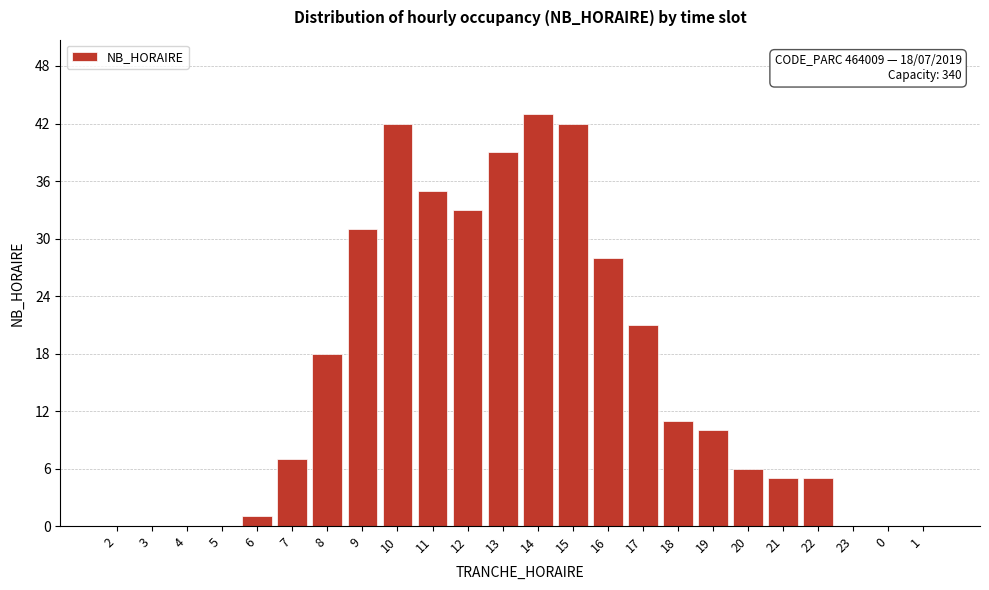

Reading left to right, extract all data points from this chart.

2=0	3=0	4=0	5=0	6=1	7=7	8=18	9=31	10=42	11=35	12=33	13=39	14=43	15=42	16=28	17=21	18=11	19=10	20=6	21=5	22=5	23=0	0=0	1=0